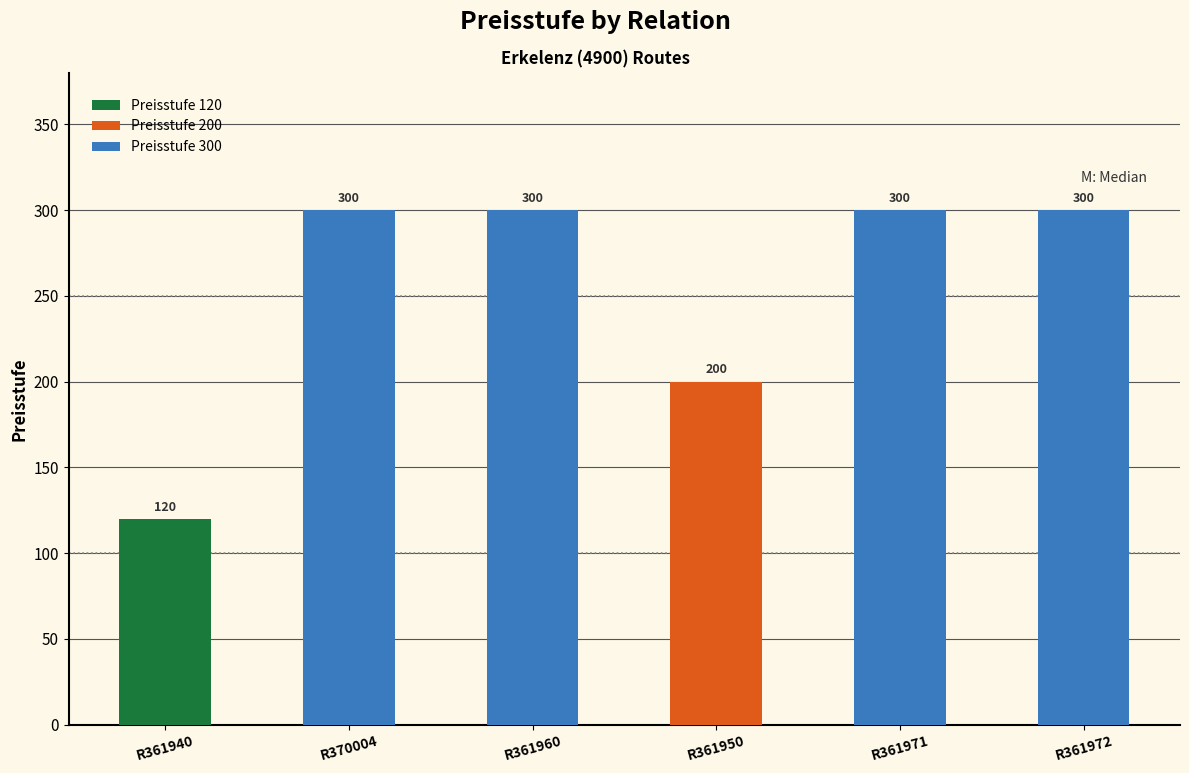

What position from the left is R361972?

6